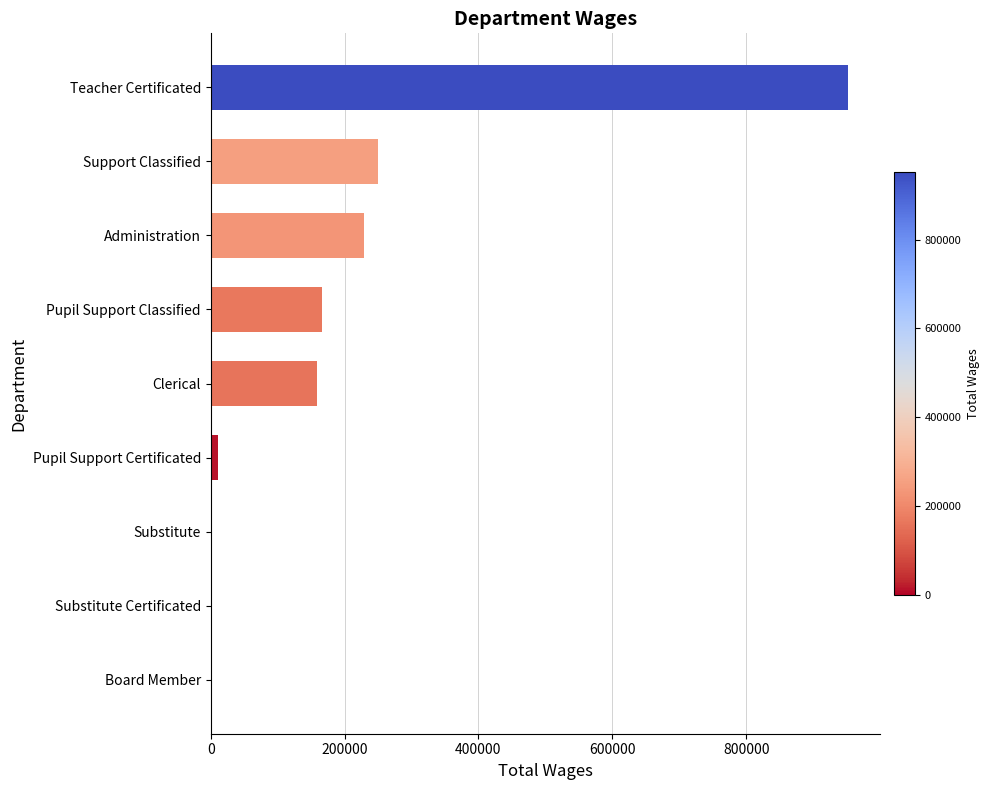

What is the sum of all values?

1773403